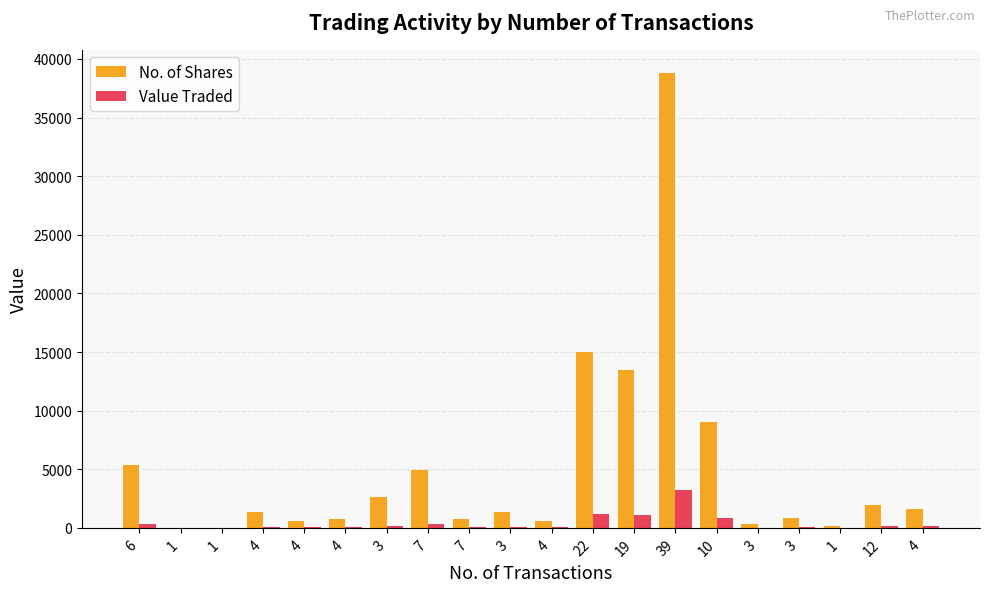

At how many categories does at least one series exceed 9367?

3